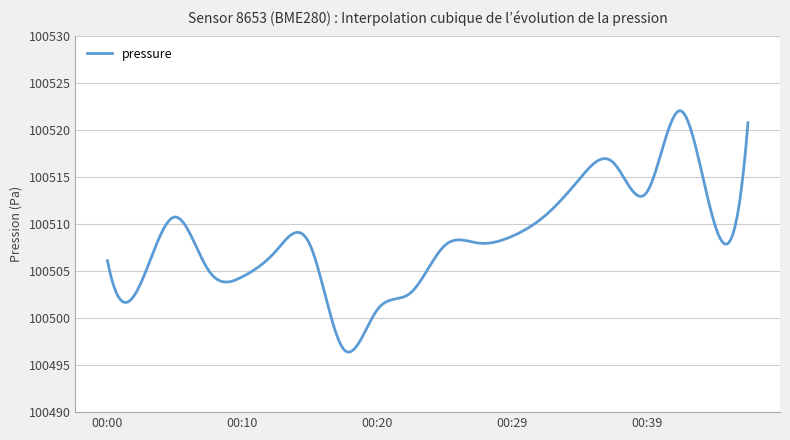

What is the smallest value displayed?

100496.4